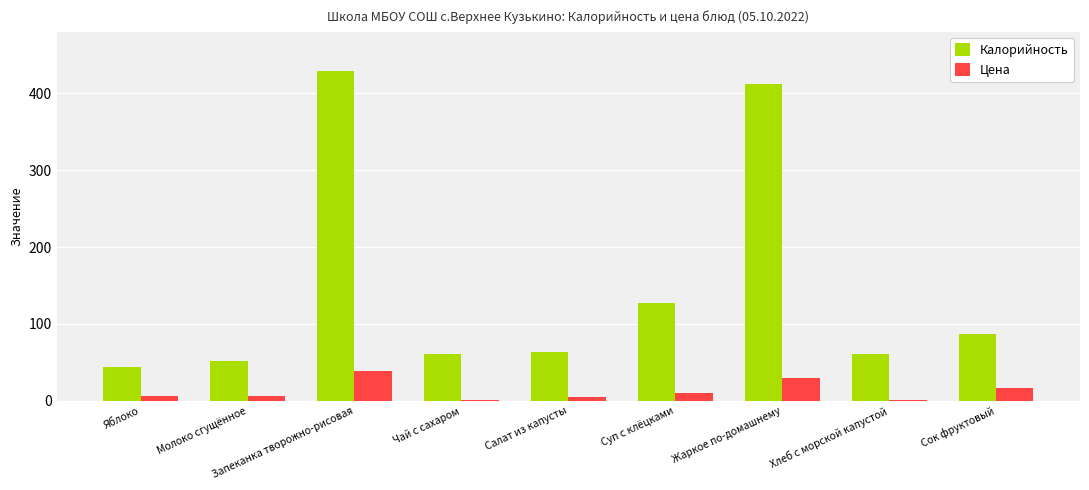

What is the maximum value for Цена?

38.6